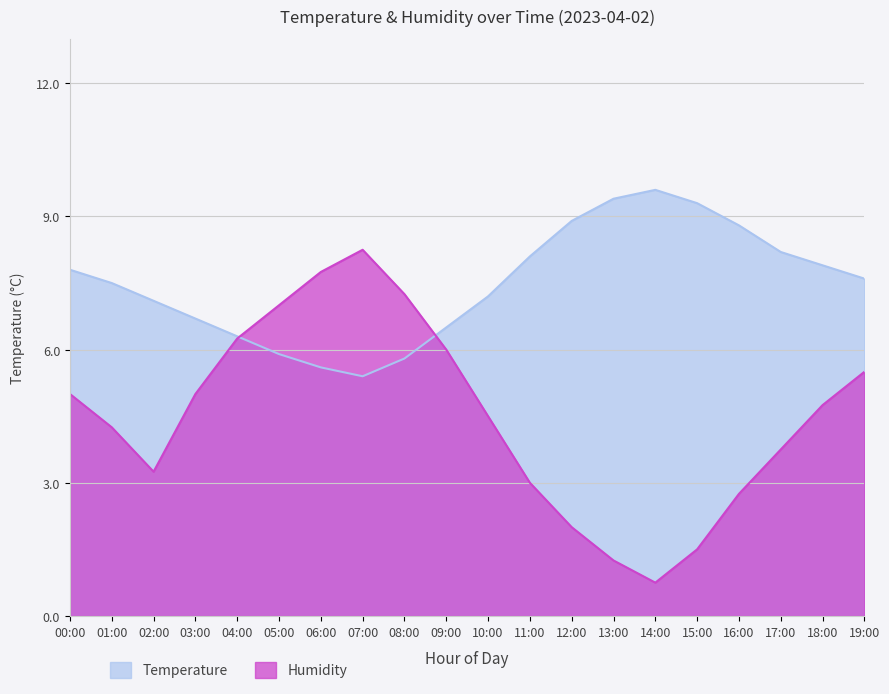

Reading left to right, transcribe all the data shown in this chart.

Temperature: 00:00=7.8	01:00=7.5	02:00=7.1	03:00=6.7	04:00=6.3	05:00=5.9	06:00=5.6	07:00=5.4	08:00=5.8	09:00=6.5	10:00=7.2	11:00=8.1	12:00=8.9	13:00=9.4	14:00=9.6	15:00=9.3	16:00=8.8	17:00=8.2	18:00=7.9	19:00=7.6
Humidity: 00:00=5.0	01:00=4.3	02:00=3.2	03:00=5.0	04:00=6.2	05:00=7.0	06:00=7.7	07:00=8.2	08:00=7.3	09:00=6.0	10:00=4.5	11:00=3.0	12:00=2.0	13:00=1.2	14:00=0.7	15:00=1.5	16:00=2.7	17:00=3.8	18:00=4.8	19:00=5.5